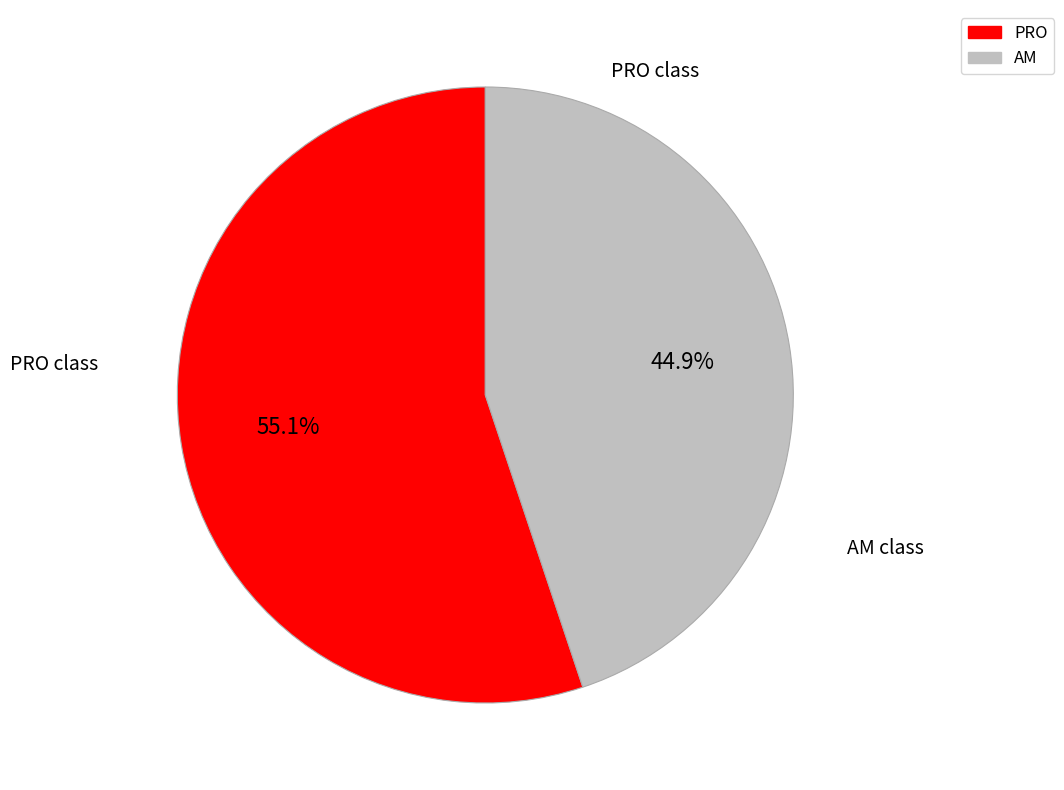

What portion of the pie excludes AM?

55.1%